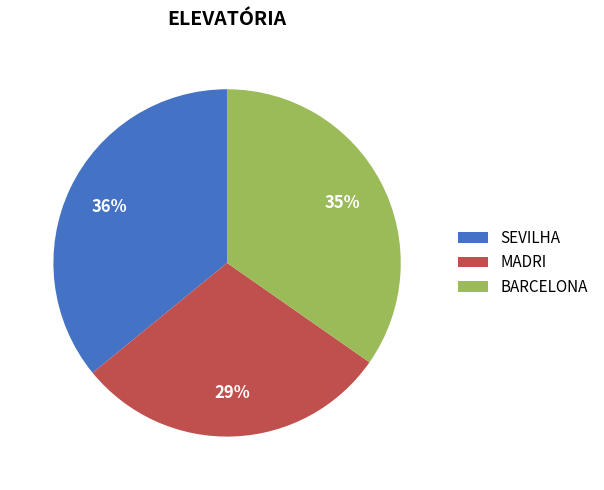

Is the sum of BARCELONA and SEVILHA greater than half?

Yes